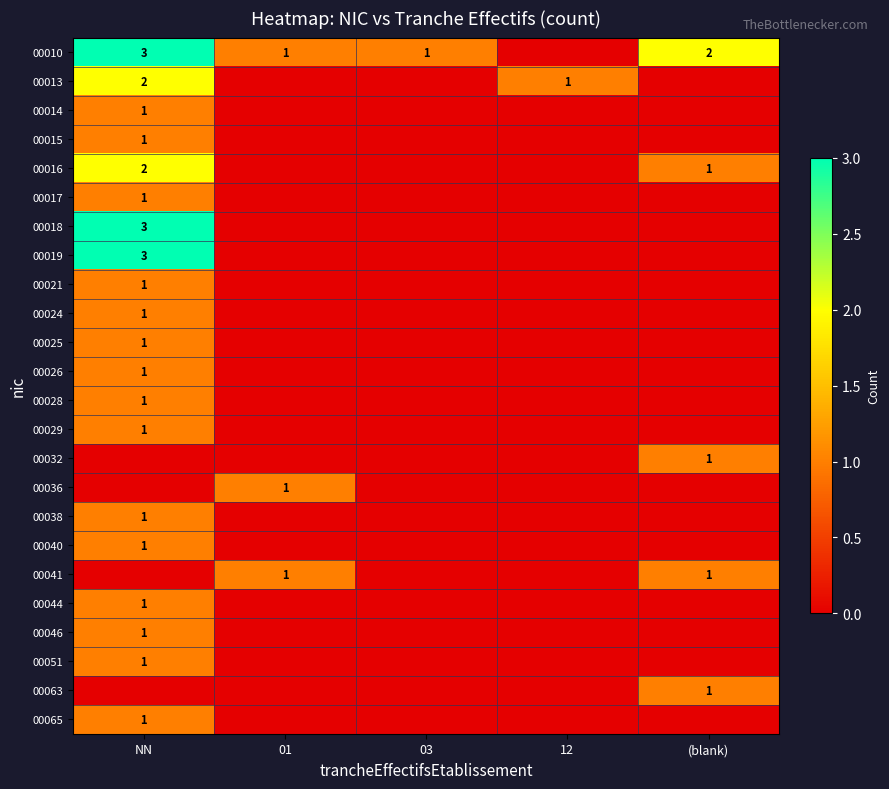

At which category does the chart reach its minimum across all series?

12